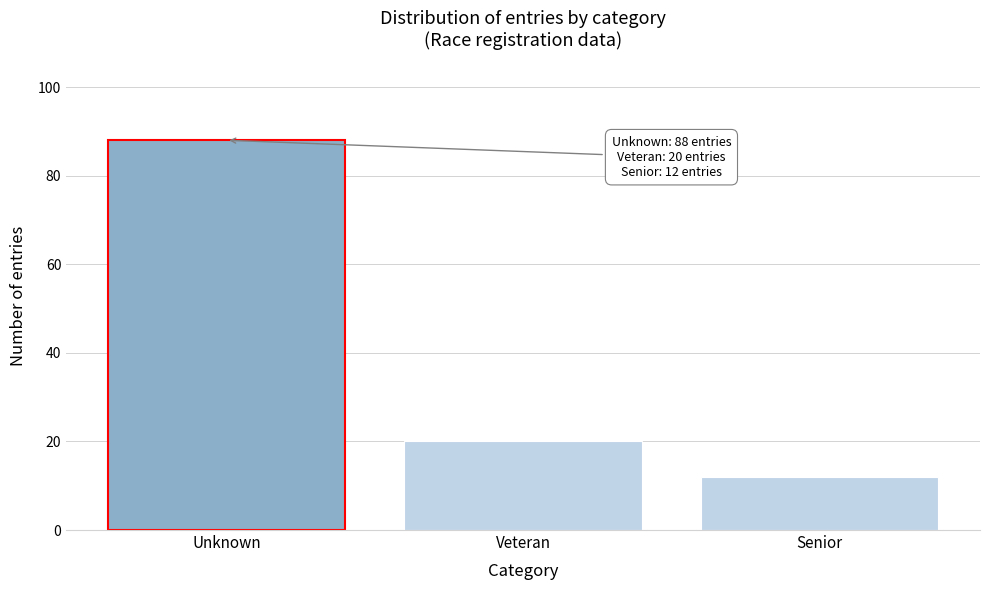

Reading left to right, list all the values displayed in this chart.

88	20	12